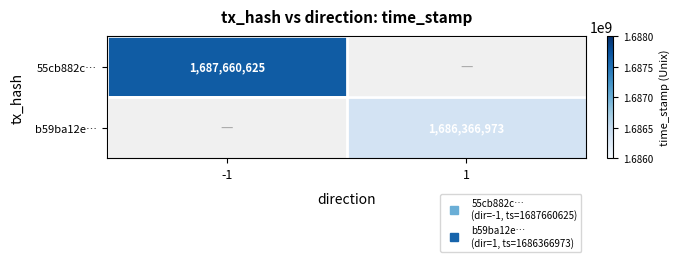

How many categories are shown in the chart?

2